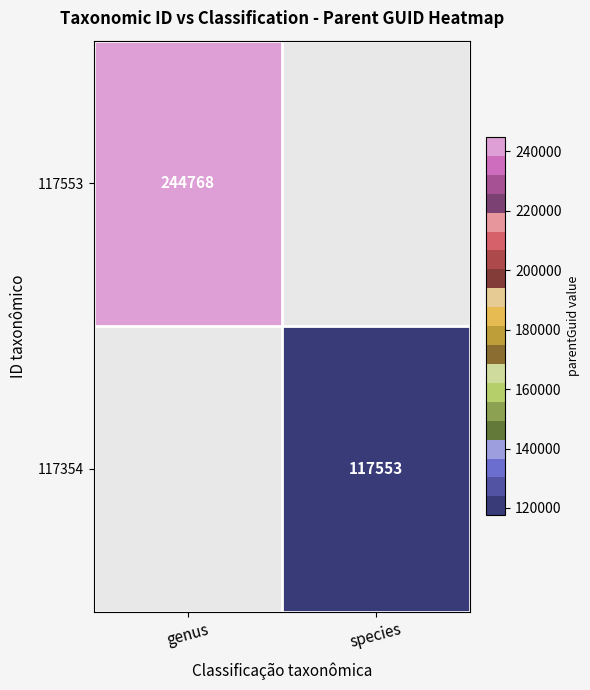

The value of 117354 at species is 161793. True or false?

False